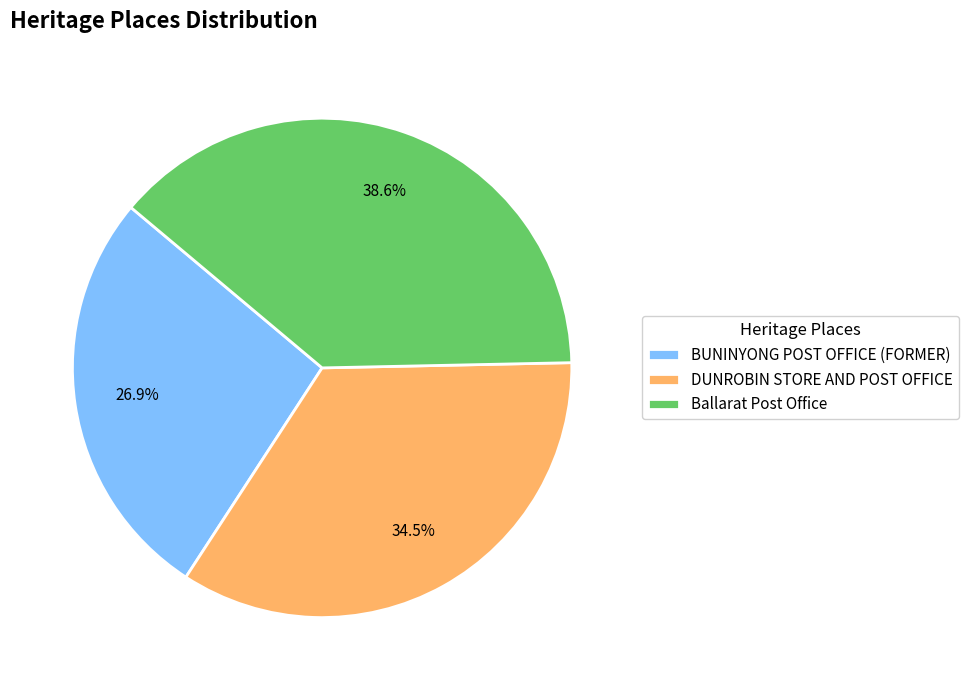

How many slices are in this pie chart?

3